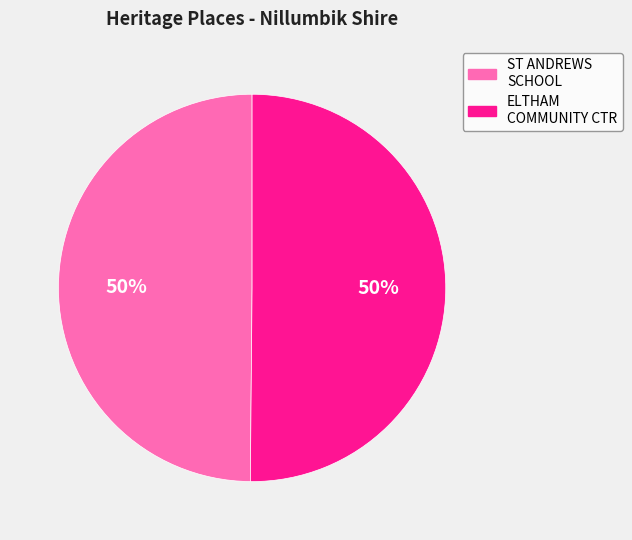

To the nearest percent, what is the average slice percentage?

50%